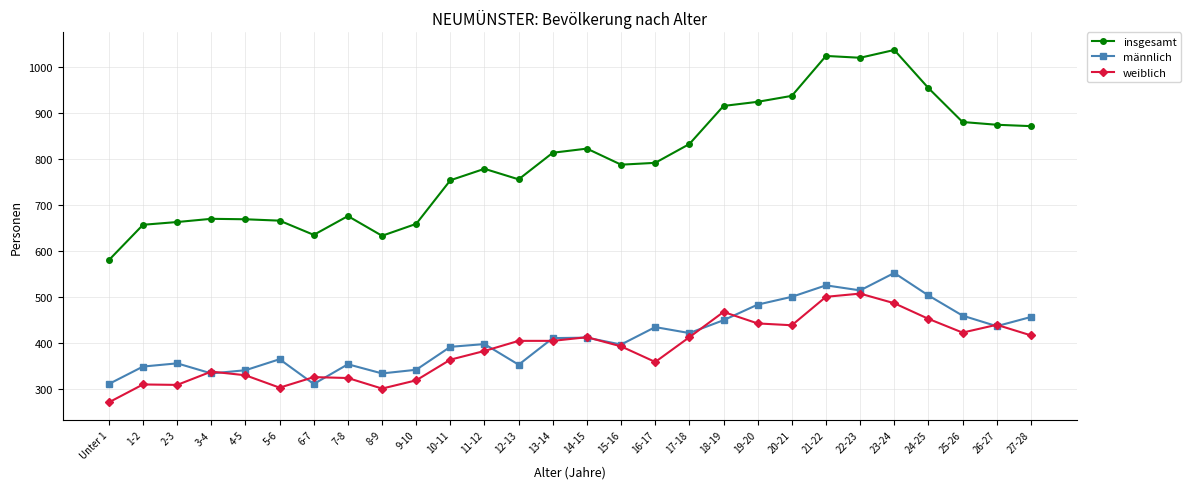

Which category has the lowest value across all series?

Unter 1